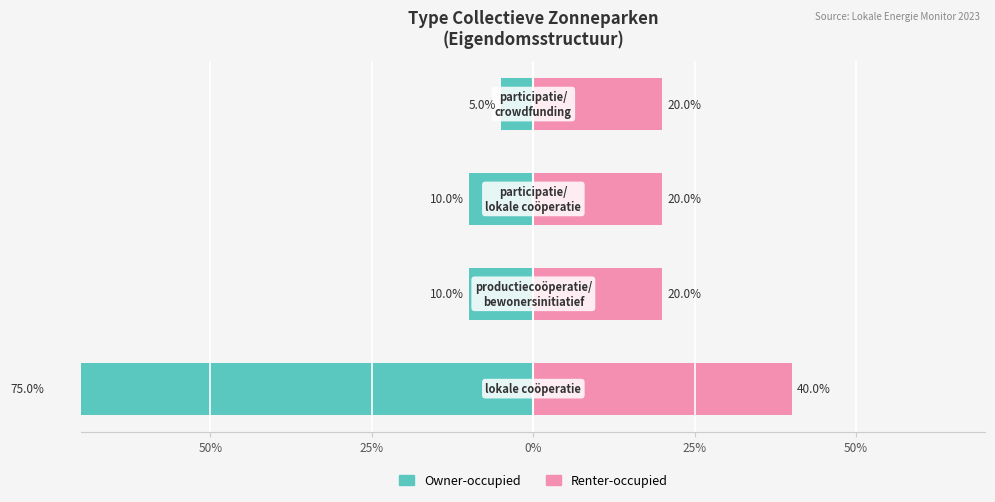

Reading left to right, what are all the values shown in this chart?

Owner-occupied: 50%=-75	25%=-10	0%=-10	25%=-5
Renter-occupied: 50%=40	25%=20	0%=20	25%=20